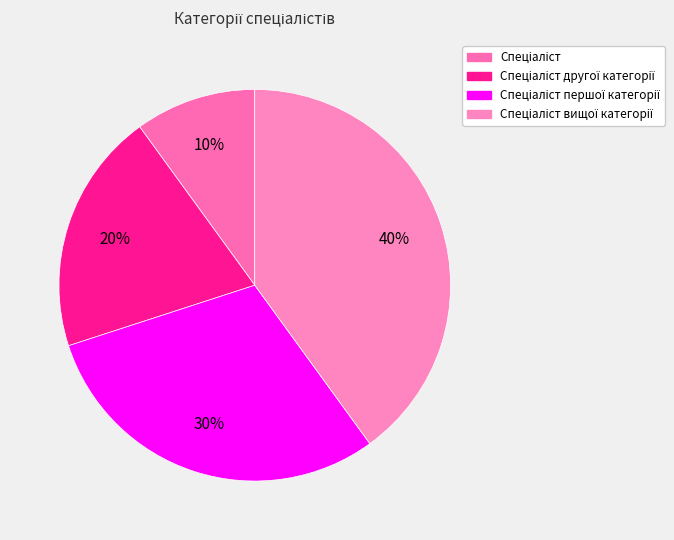

True or false: Спеціаліст другої категорії accounts for 20% of the total.

True